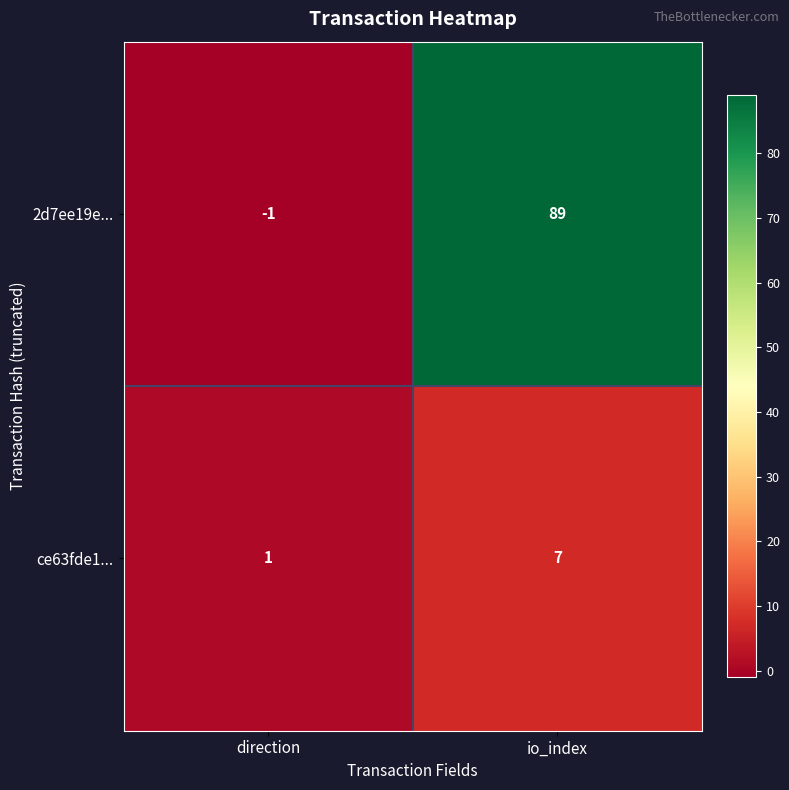

What is the difference between the ce63fde1... values at io_index and direction?

6